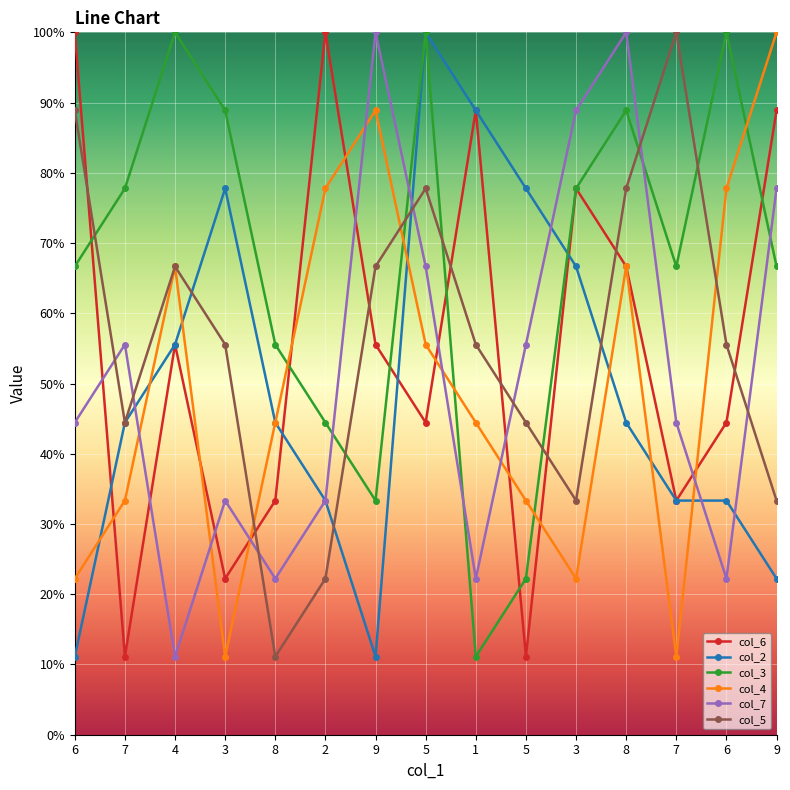

Is this an area chart (filled region under the line)?

No